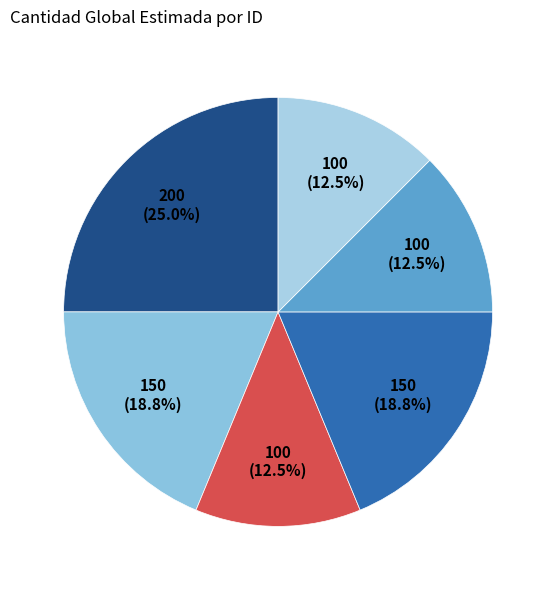

Is there a majority slice in this chart?

No